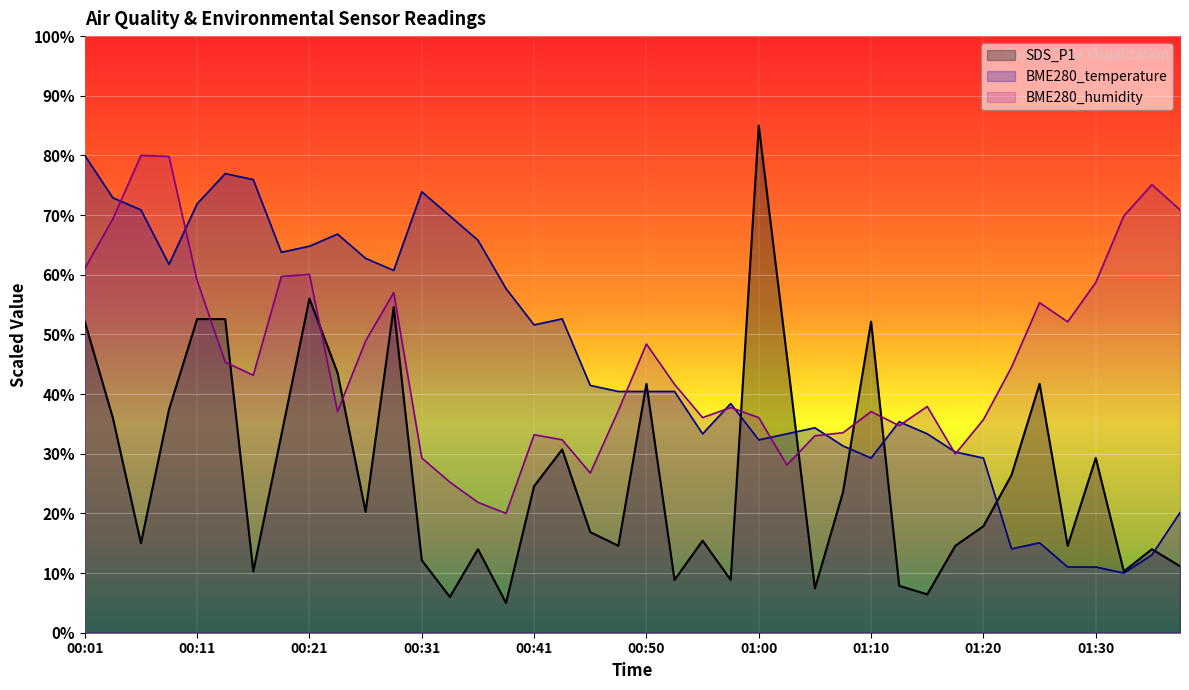

Is the value of SDS_P1 at 00:46 greater than the value of BME280_temperature at 00:55?

No